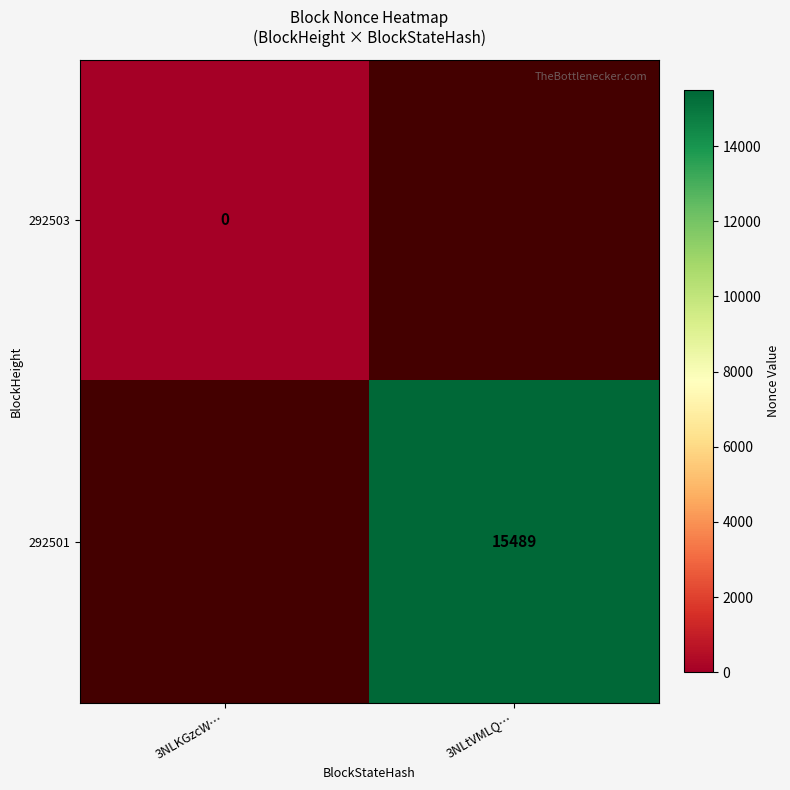

Which label corresponds to the smallest value in the chart?

3NLKGzcW…